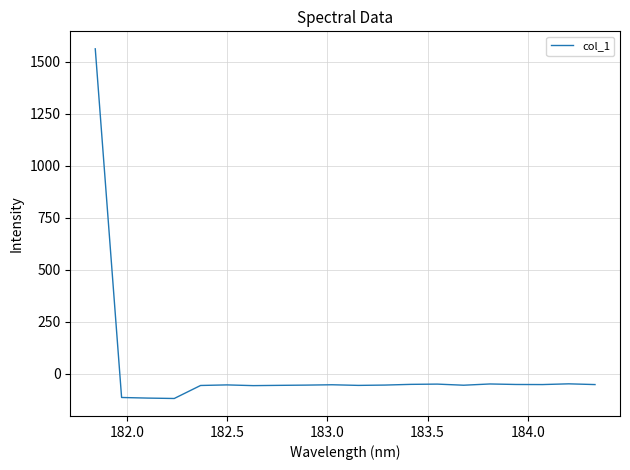

What is the difference between the maximum and minimum values?

1679.9